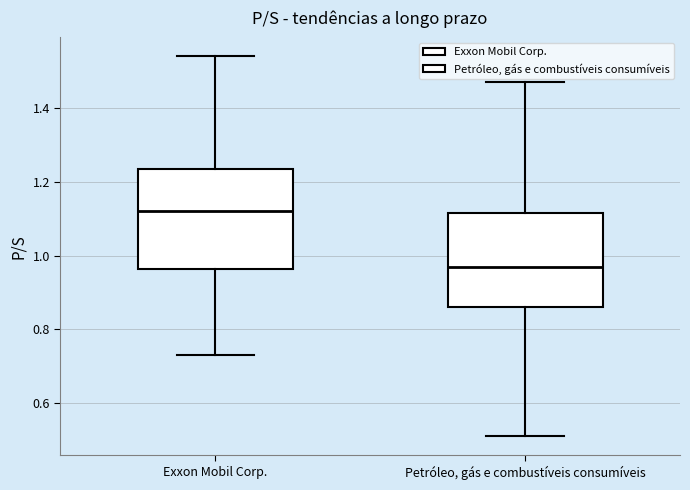

Reading left to right, read every box against the y-axis: the position of its median line, the range the box covers, and the ends of its whiskers. The values are not printed on the chart, so give them approximately, as read against the axis.

Exxon Mobil Corp.: median 1.12, box 0.96 to 1.24, whiskers 0.74 to 1.54
Petróleo, gás e combustíveis consumíveis: median 0.98, box 0.86 to 1.12, whiskers 0.52 to 1.48